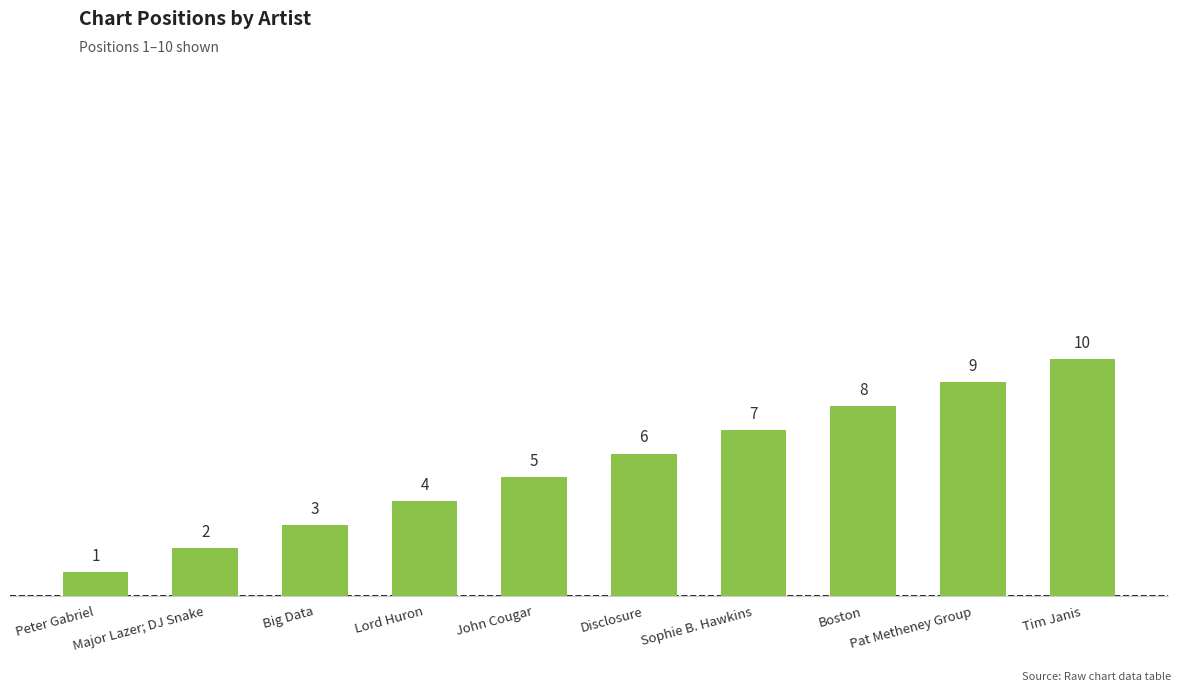

Which category has the highest value across all series?

Tim Janis